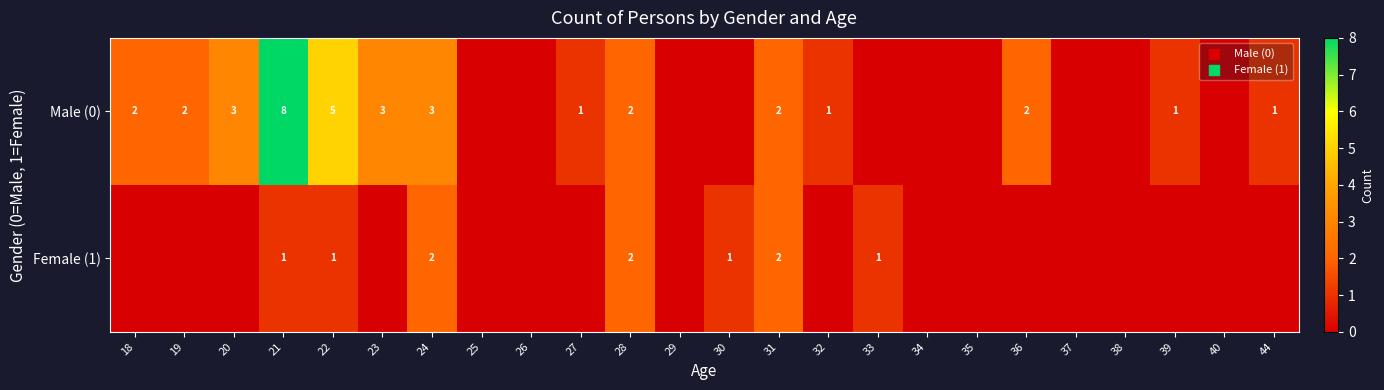

What is the total value across all series at 27?

1